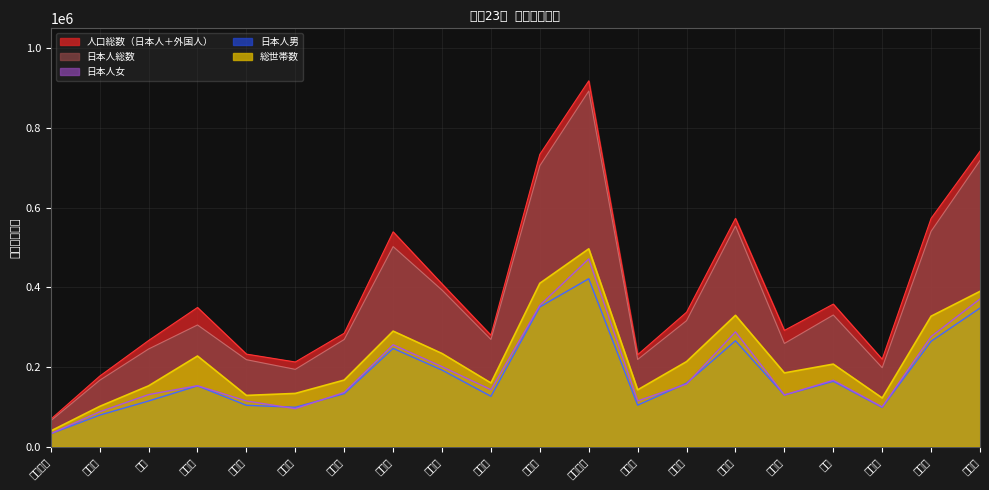

True or false: 総世帯数 has a value of 204887 at 文京区.

False